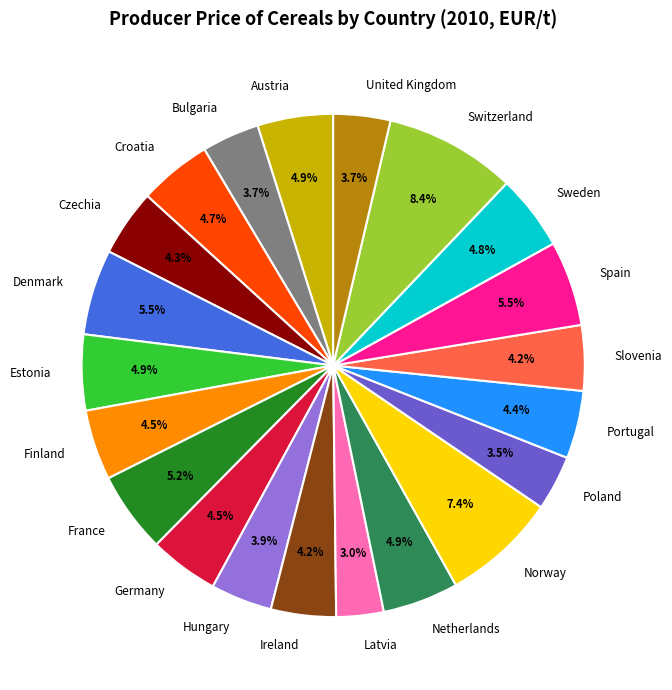

Which slice is the largest?

Switzerland